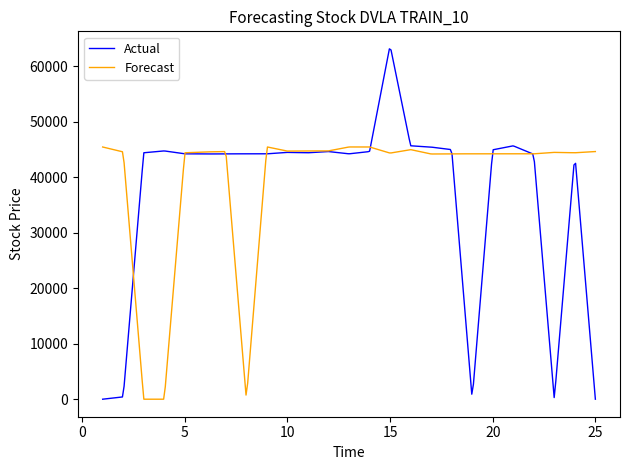

Which series has the largest range (max minus min)?

Actual